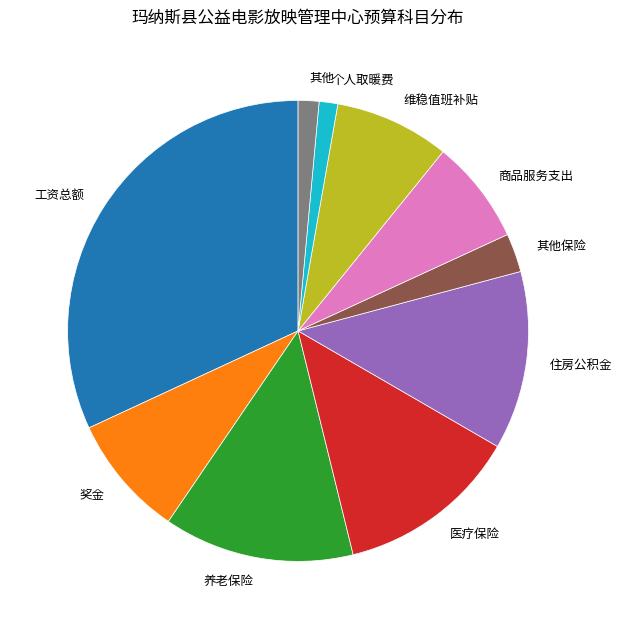

Which category has the biggest portion of the pie?

工资总额